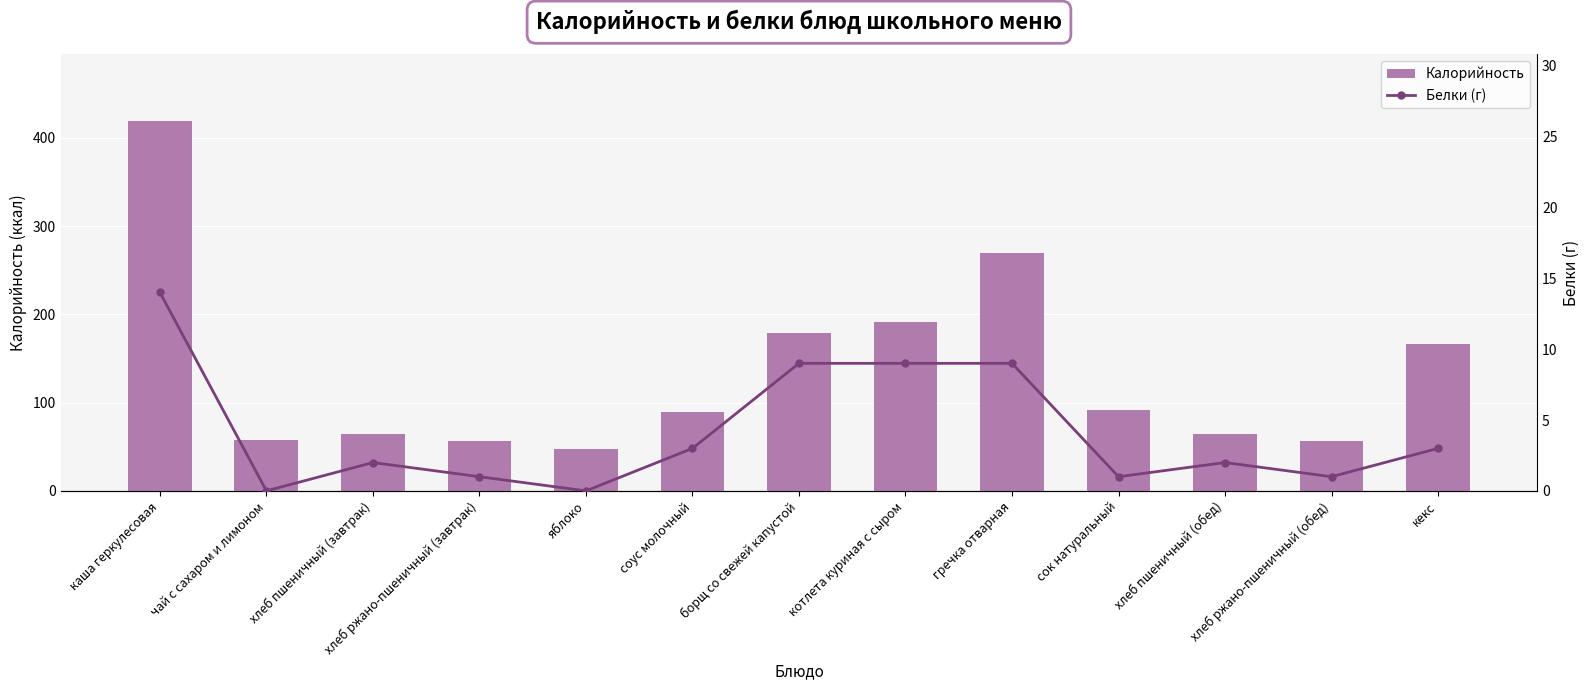

Which has a higher value, соус молочный or хлеб ржано-пшеничный (завтрак)?

соус молочный